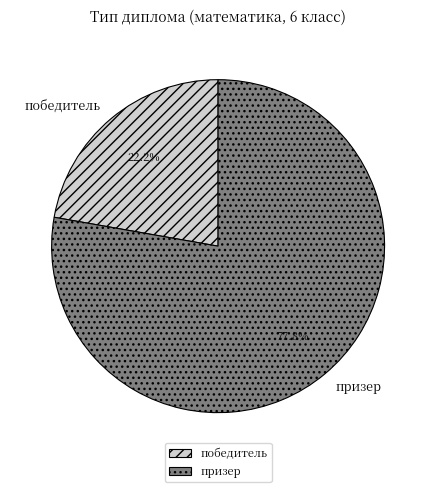

How many segments does this pie chart have?

2